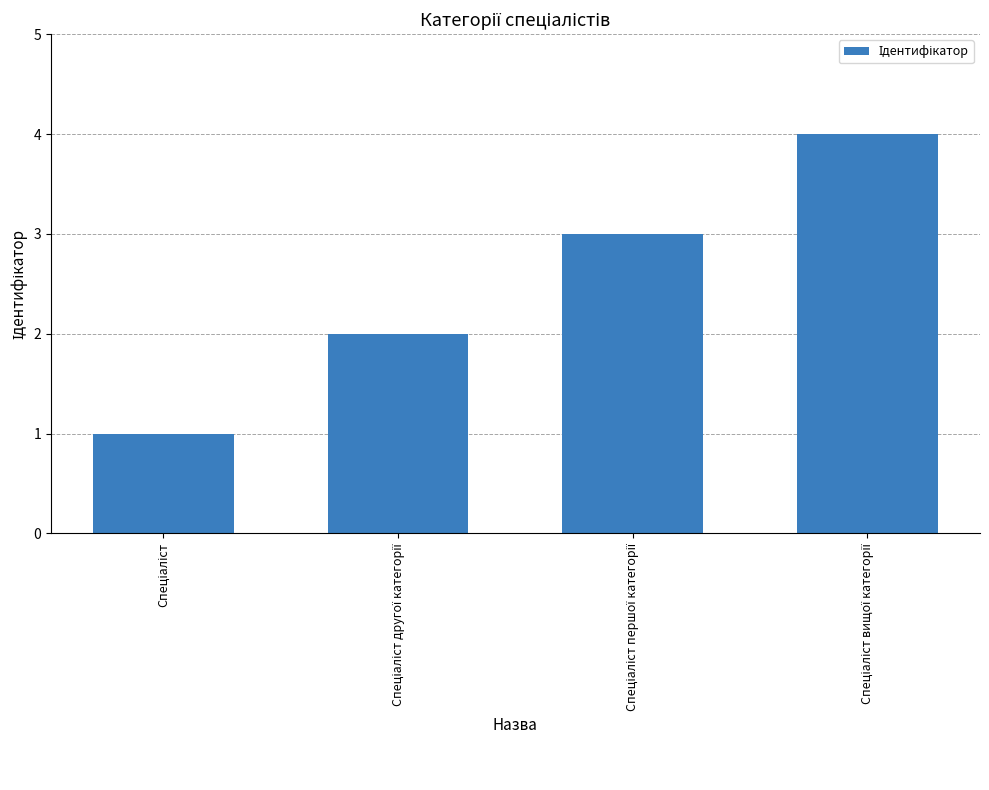

What is the difference between the maximum and minimum values?

3